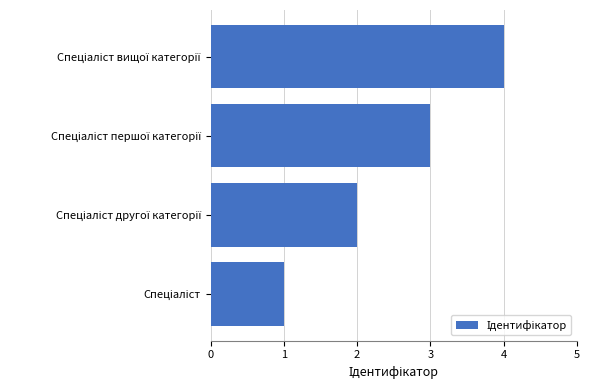

Are the bars grouped side by side (vs. stacked)?

No